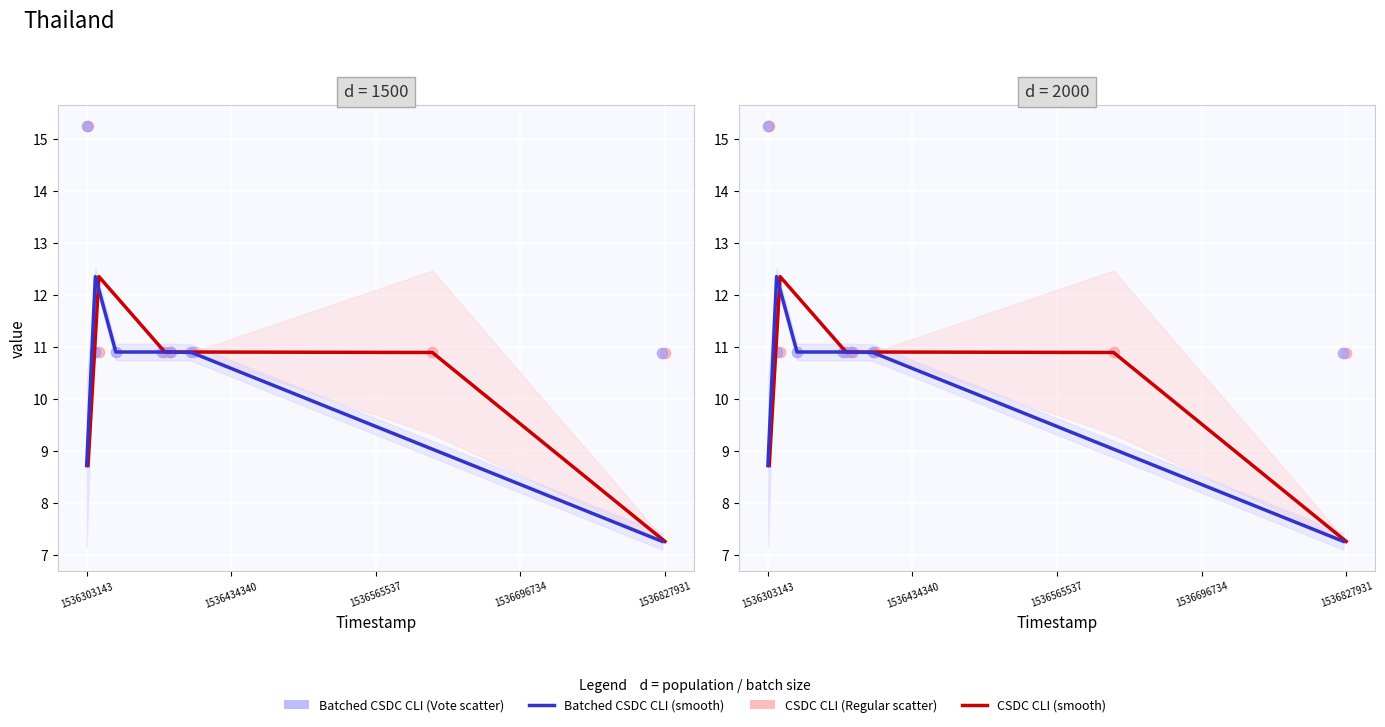

At how many categories does at least one series exceed 13?

1